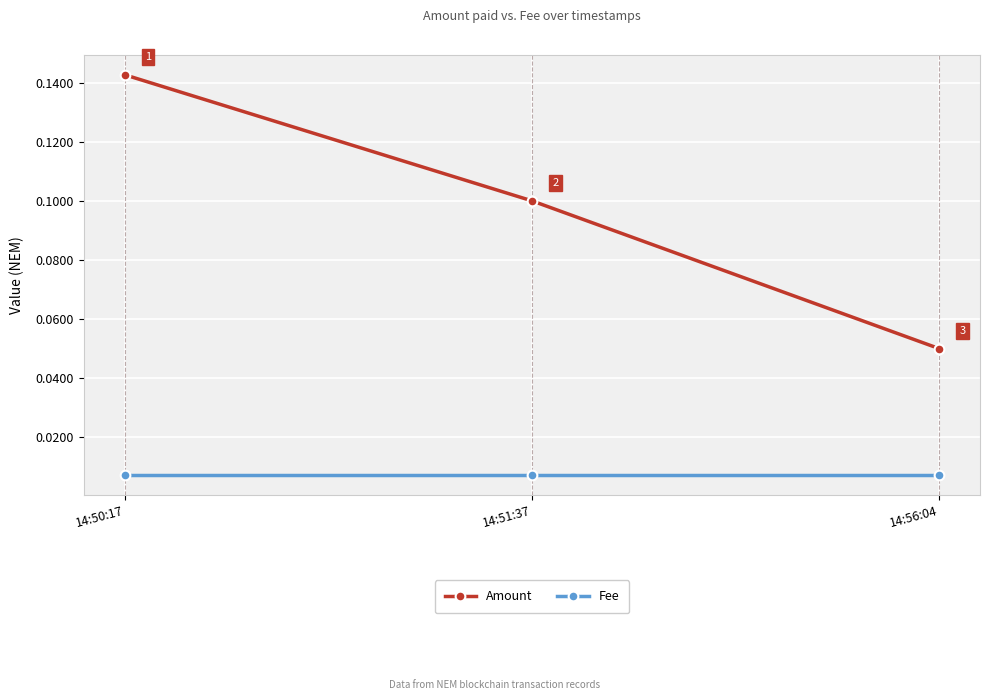

Is it true that Amount equals 0.1 at 14:50:17?

True